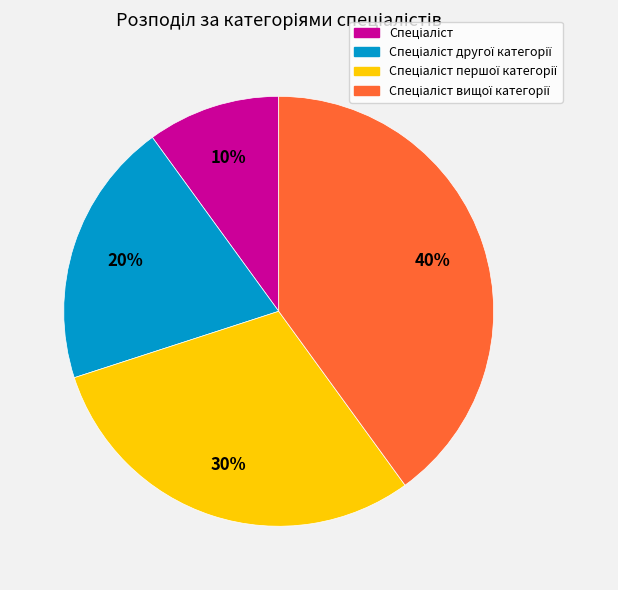

Is there any slice that represents more than half of the pie?

No